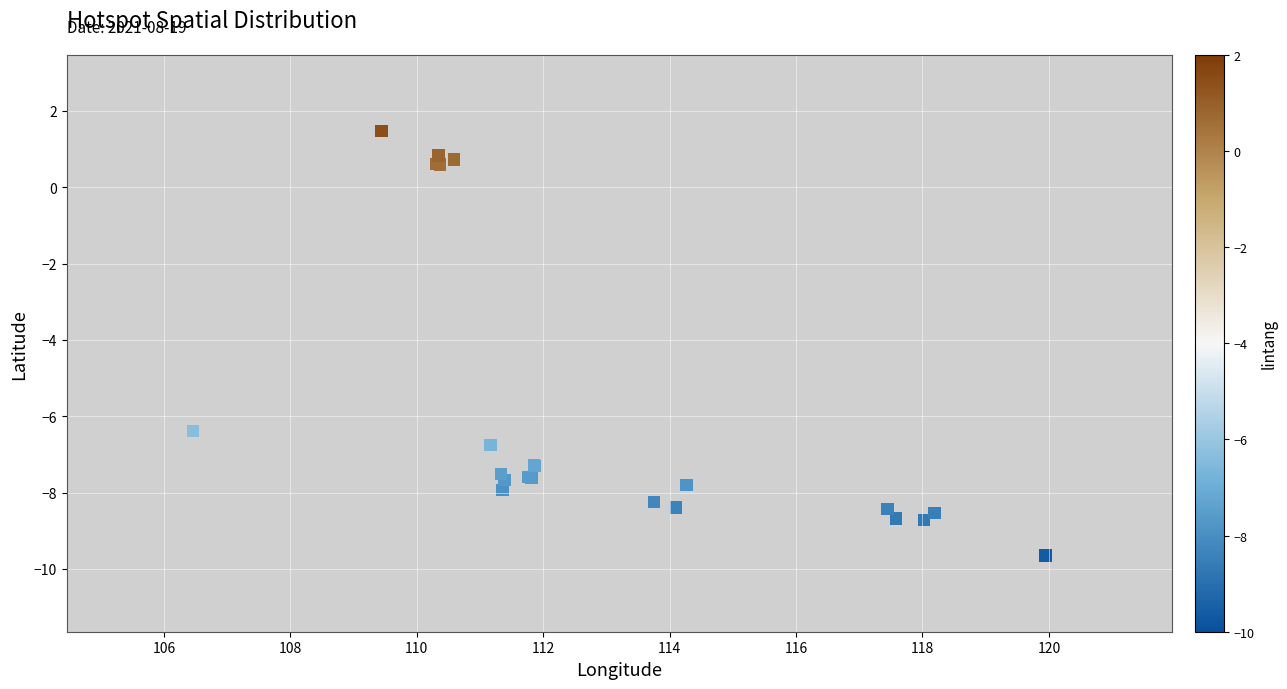

What Y value in the scatter plot is closest to -4?

-6.4